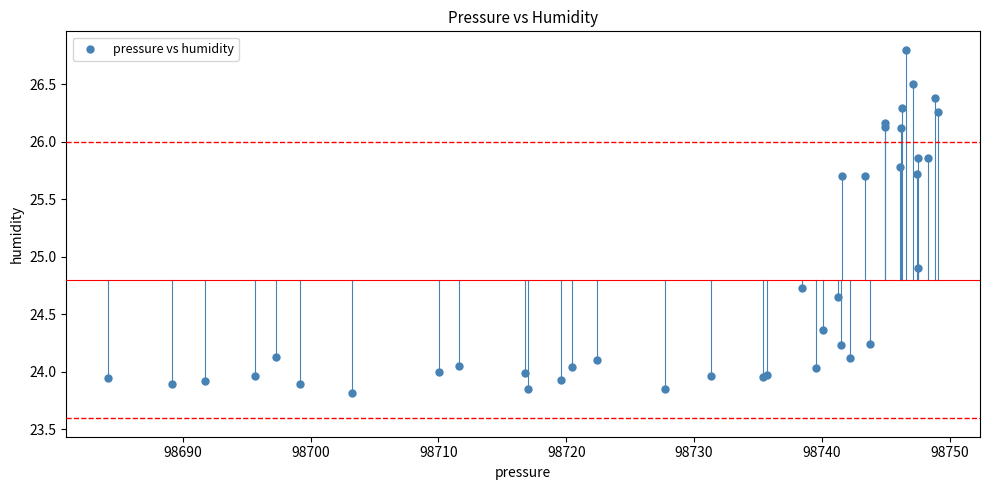

What Y value in the scatter plot is closest to 25?

24.9